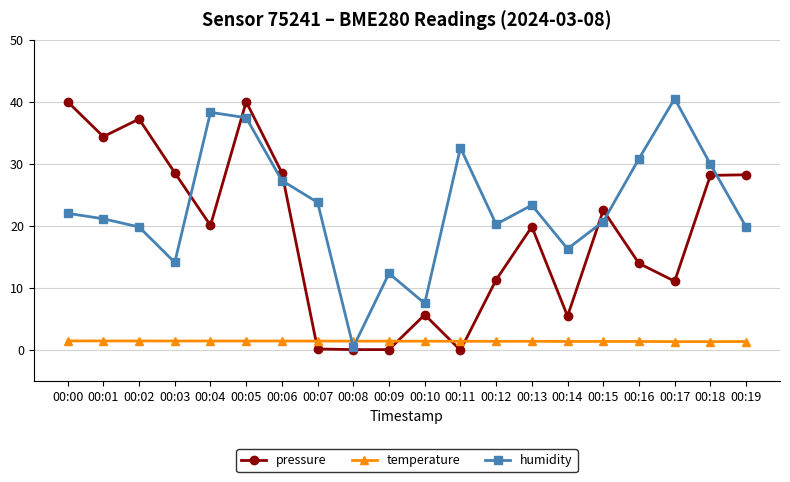

Is it true that humidity equals 32.7 at 00:02?

False